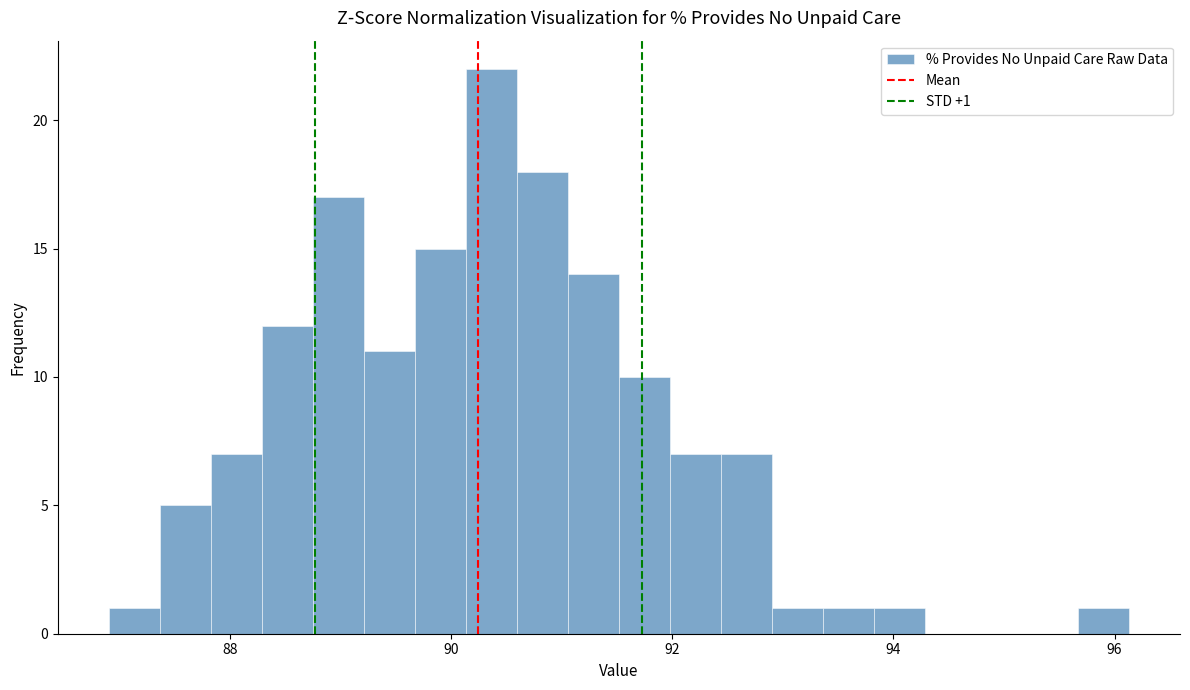

Read against the x-axis, roughly where is the centre of the tallest bar?

90.4